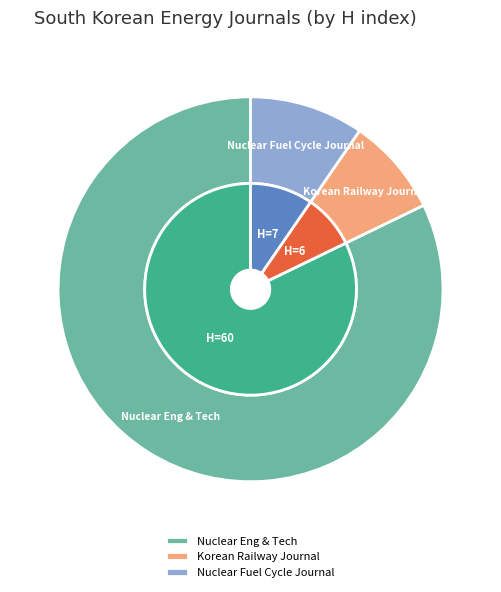

To the nearest percent, what percentage of the pie is Nuclear Engineering and Technology?

82%